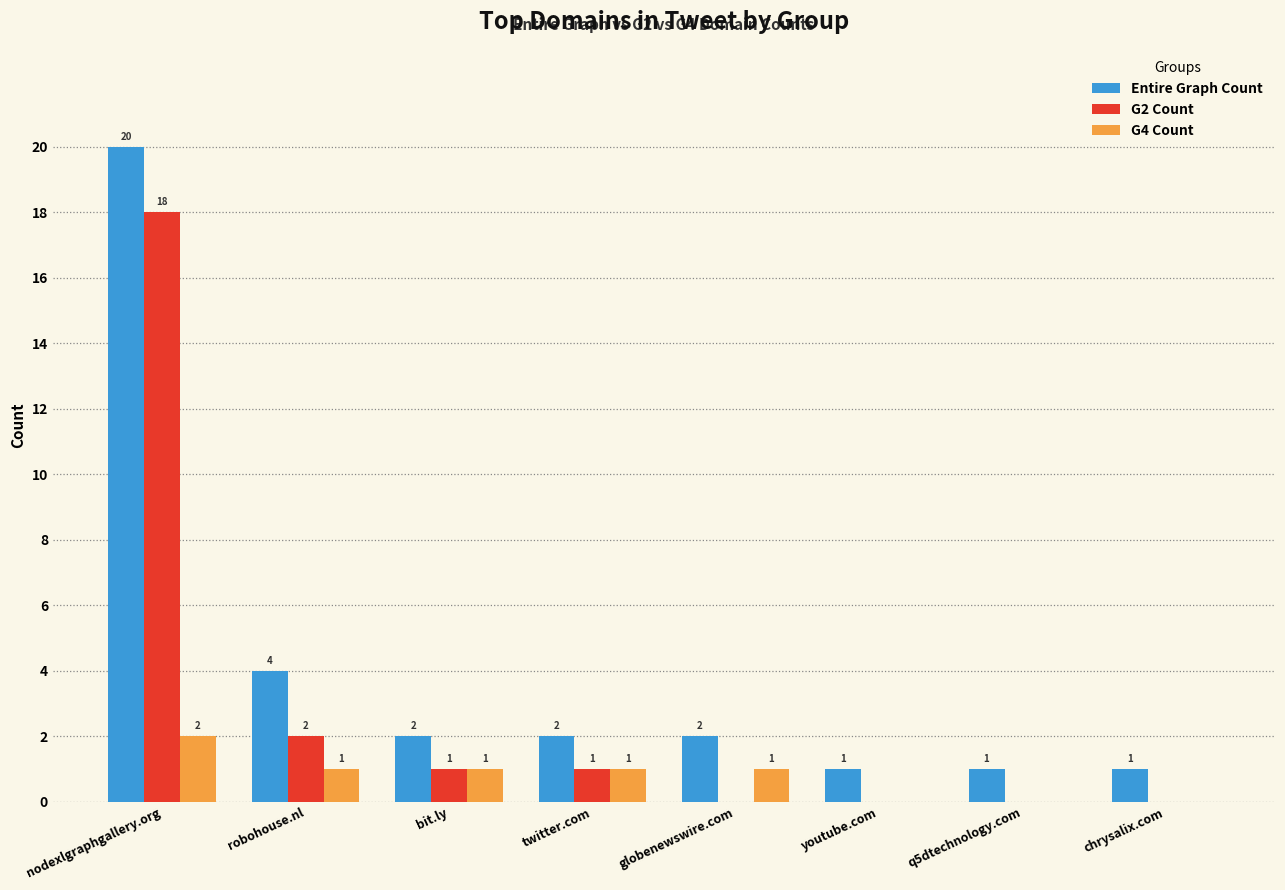

What is the sum of all G2 Count values?

22